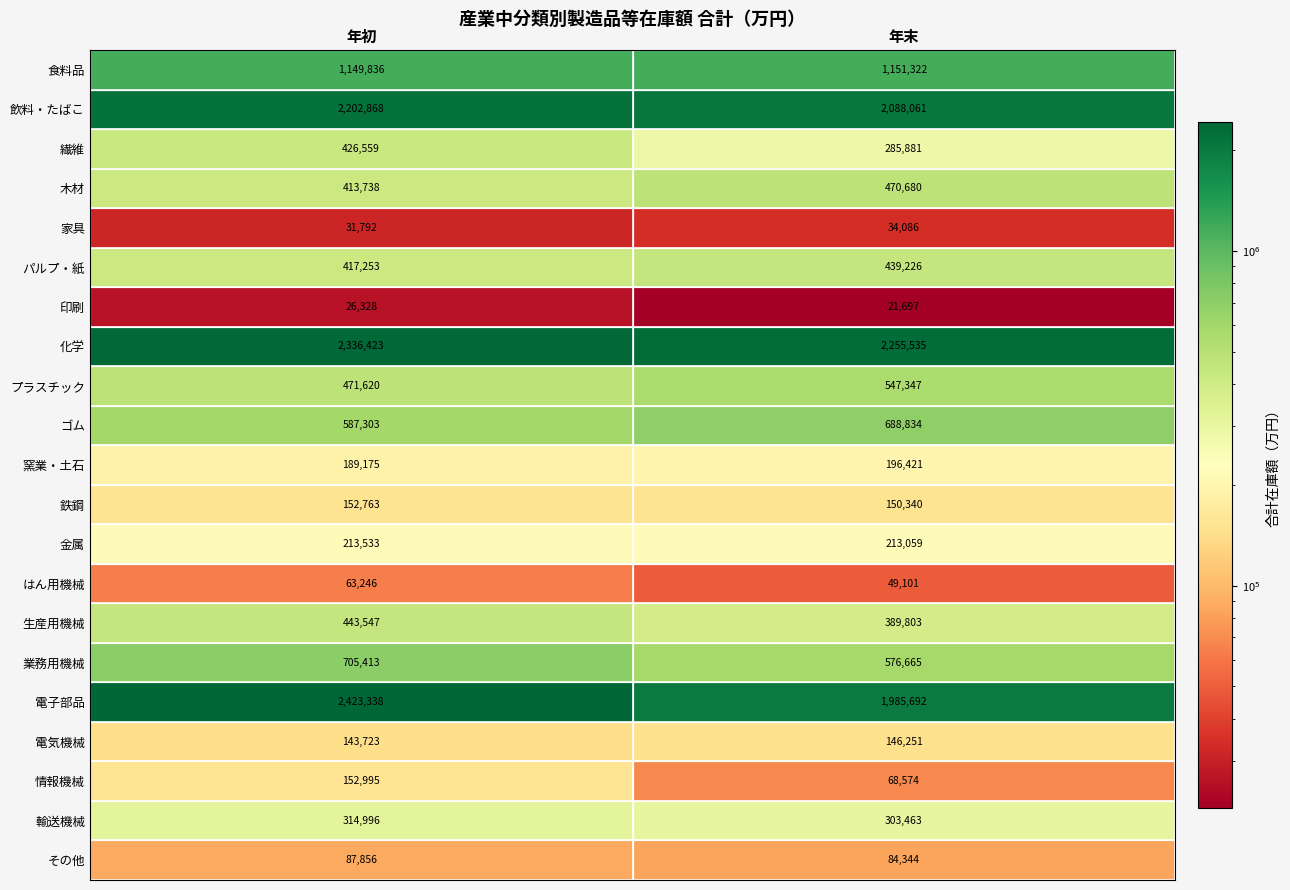

What is the sum of the 化学 values at 年末 and 年初?

4591958